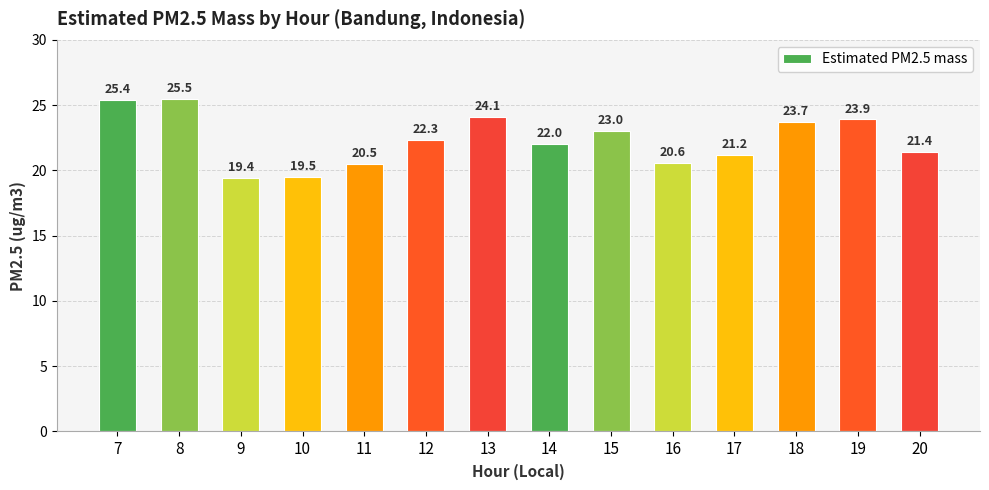

Reading right to left, extract all data points from this chart.

20=21.4	19=23.9	18=23.7	17=21.2	16=20.6	15=23.0	14=22.0	13=24.1	12=22.3	11=20.5	10=19.5	9=19.4	8=25.5	7=25.4